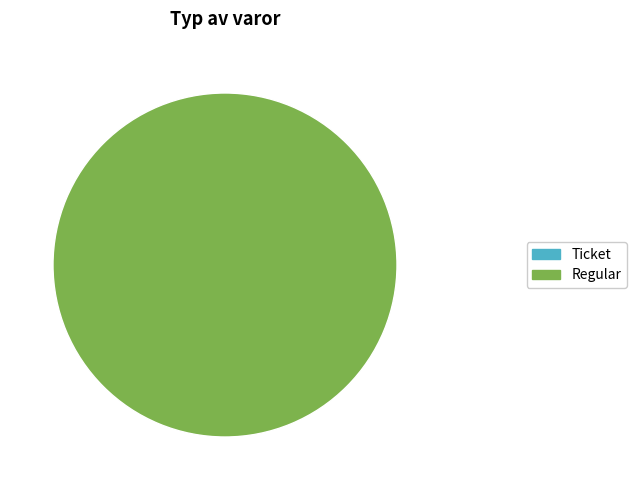

To the nearest percent, what portion does Regular represent?

100%